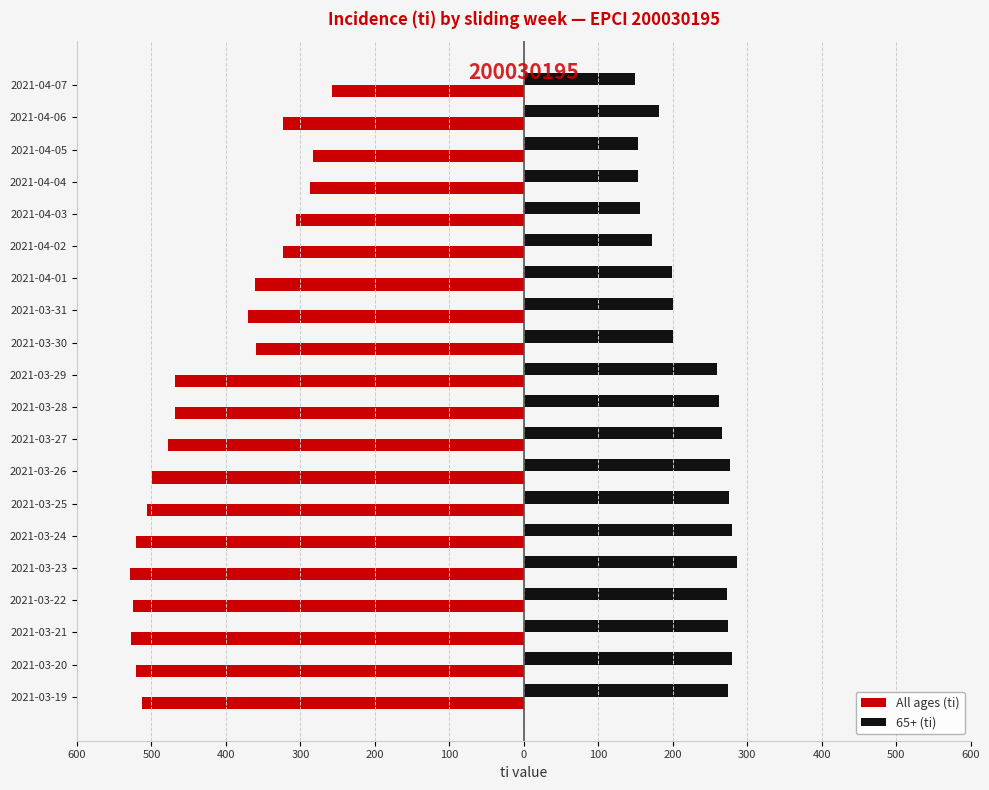

What is the value of the All ages (ti) bar at the 20th from the left?

-257.2